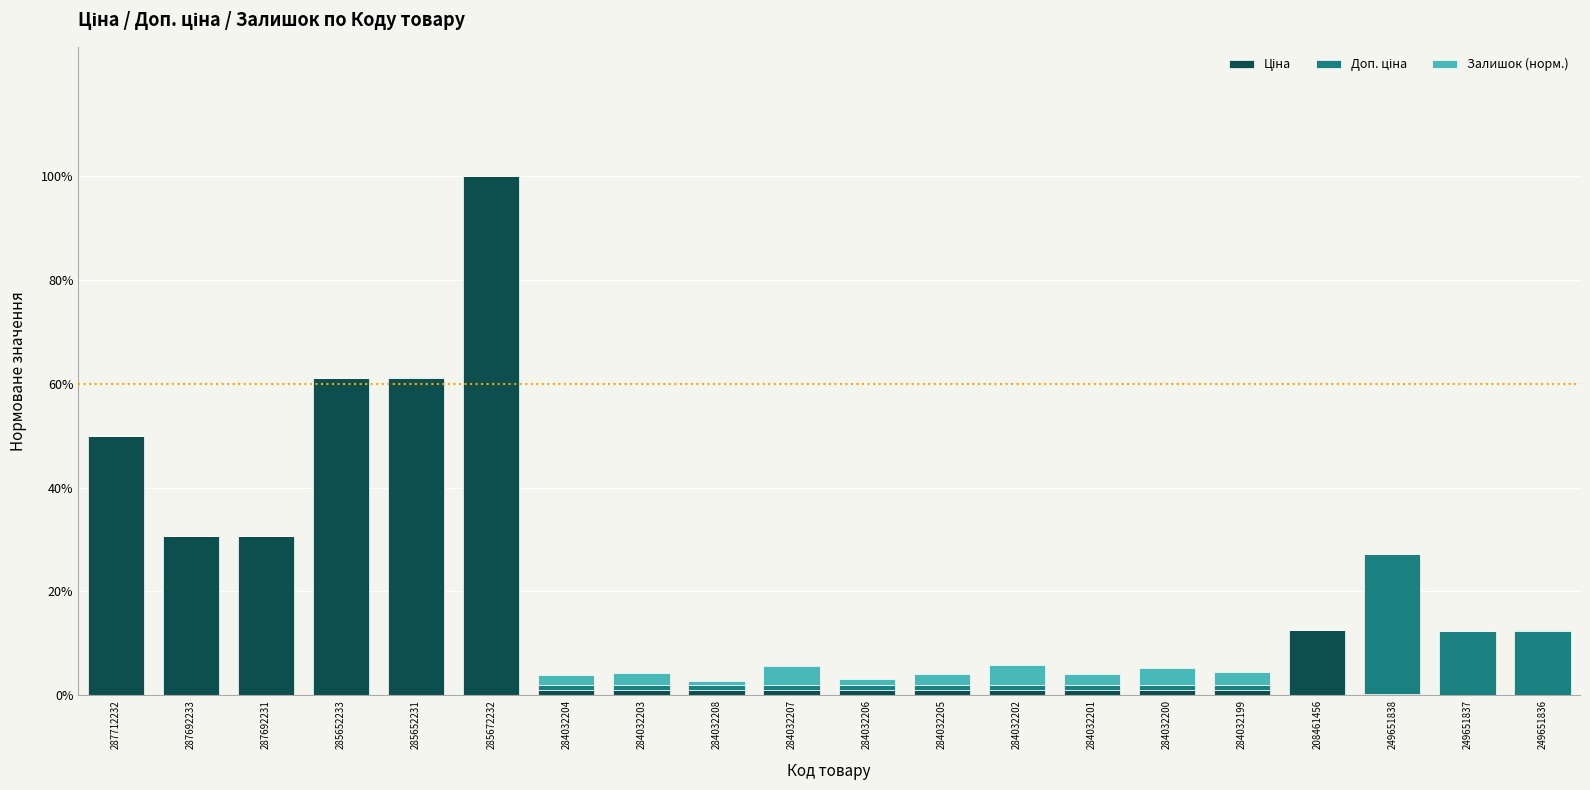

The value of Залишок (норм.) at 284032206 is 0.0. True or false?

True